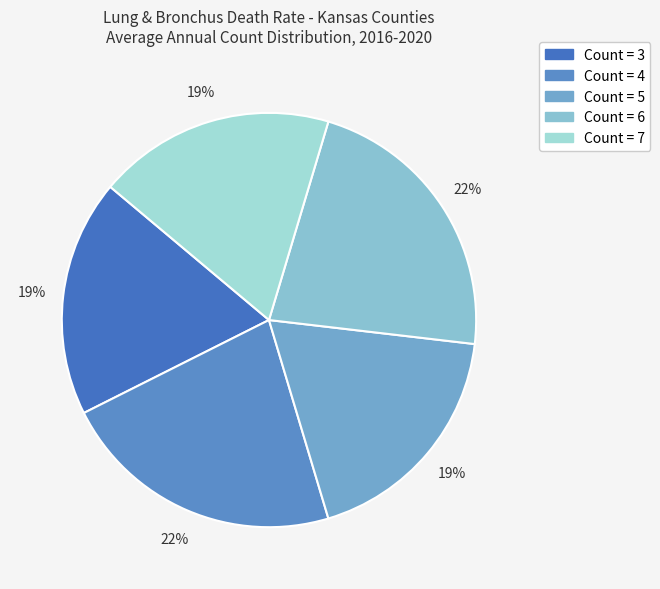

Count the number of slices in the pie.

5